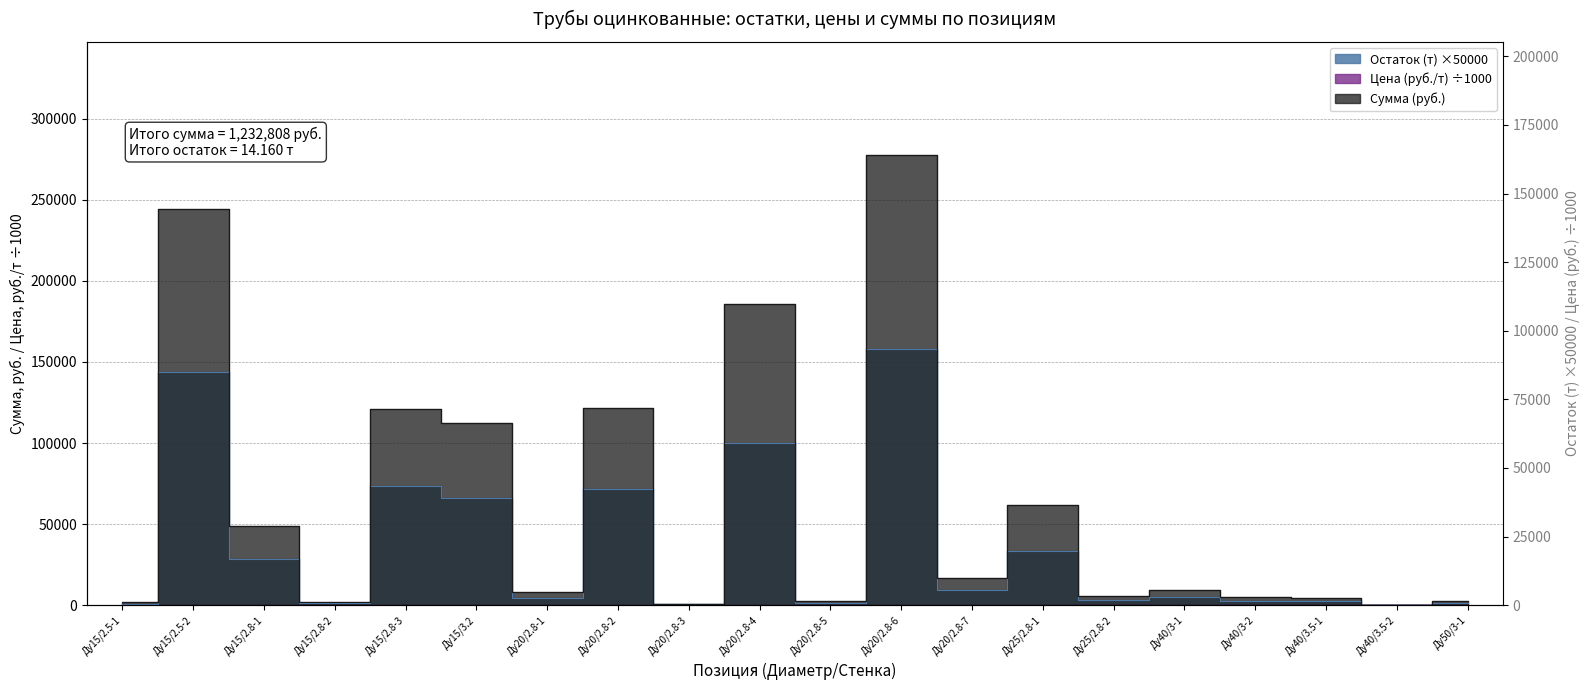

Where is the first local minimum for Сумма (руб.)?

Ду15/2.8-2